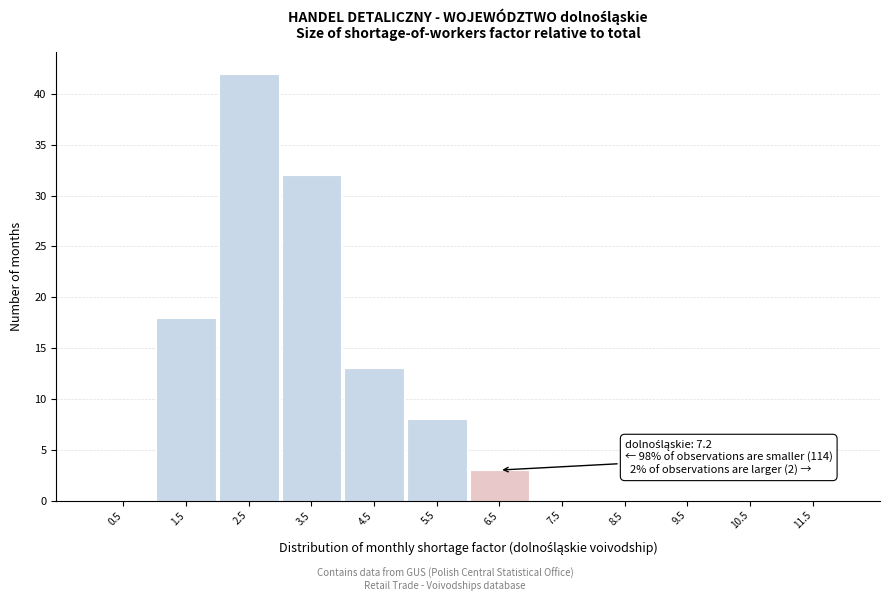

Reading right to left, extract all data points from this chart.

11.5=0	10.5=0	9.5=0	8.5=0	7.5=0	6.5=3	5.5=8	4.5=13	3.5=32	2.5=42	1.5=18	0.5=0